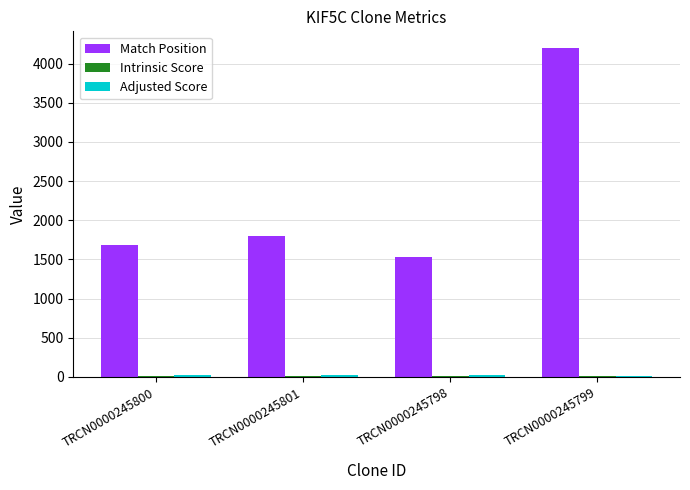

At which category is the sum across all series the highest?

TRCN0000245799